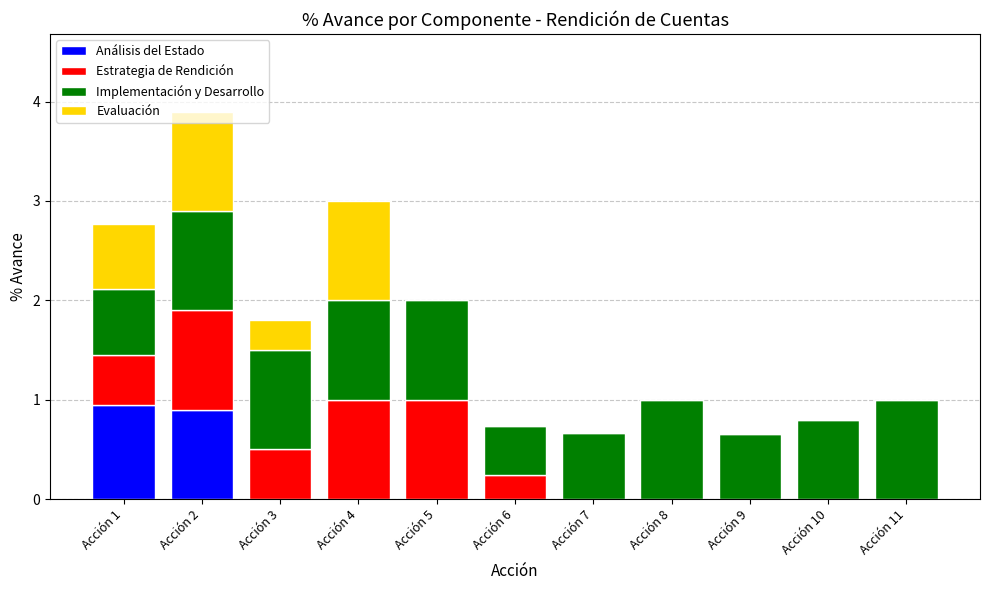

At which category is the sum across all series the highest?

Acción 2